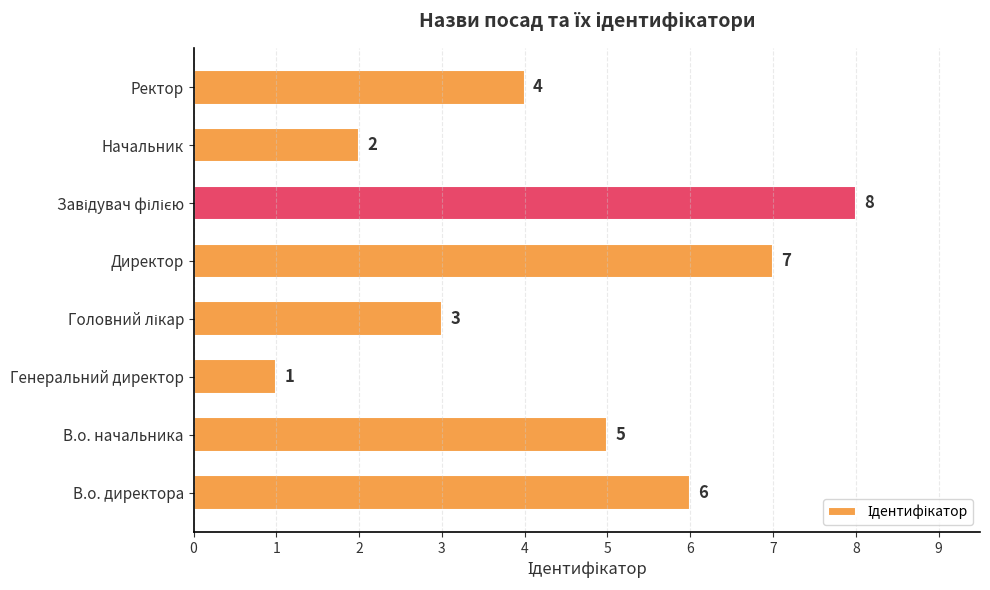

Approximately how many times larger is the value at Начальник compared to Генеральний директор?

2.0